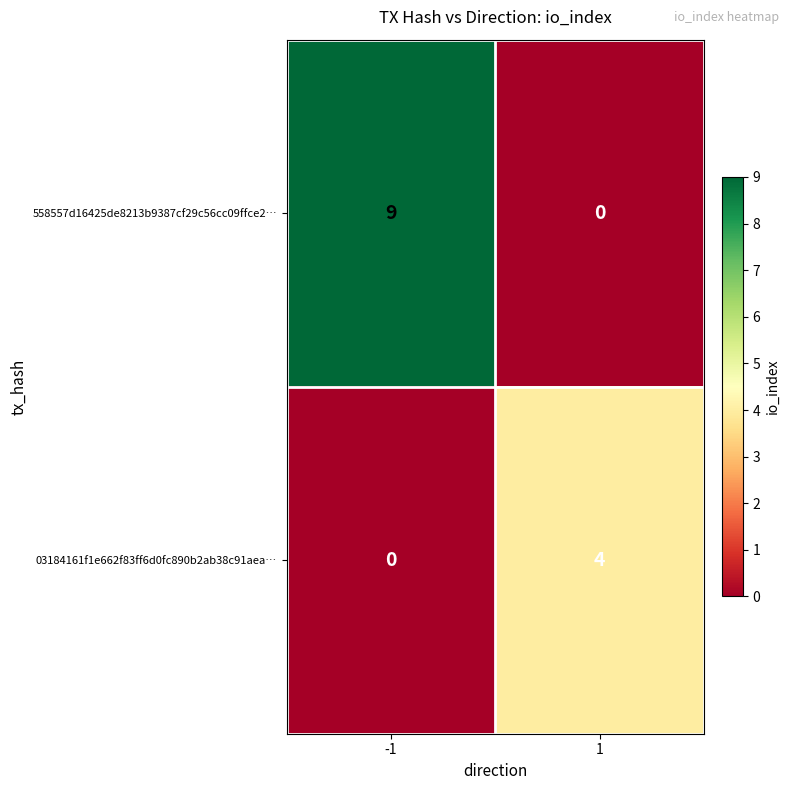

What is the difference between the maximum and minimum values in the 558557d16425de8213b9387cf29c56cc09ffce2… series?

9